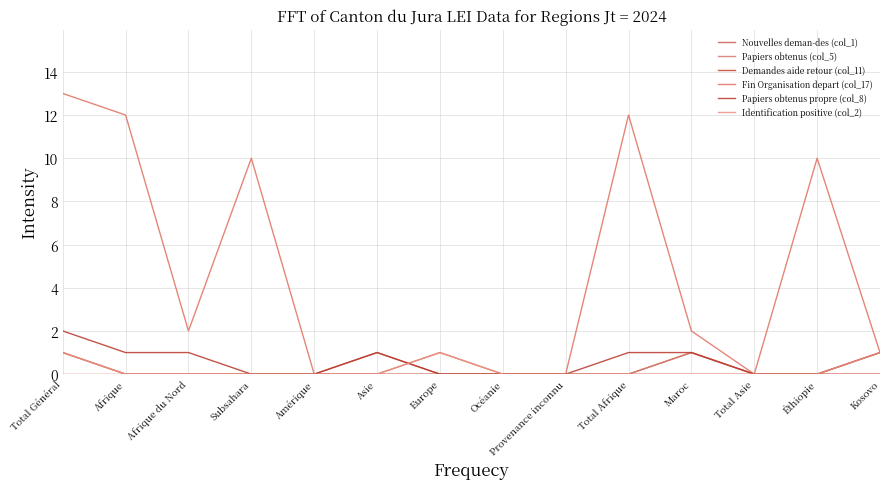

Does the chart display data point markers on the line(s)?

No